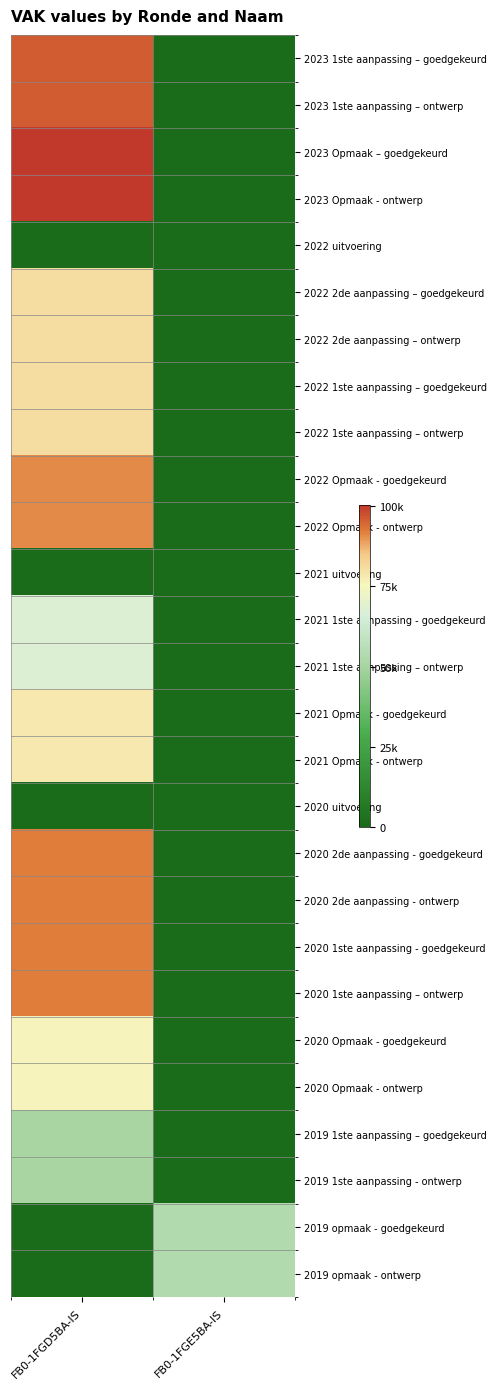

At how many categories does at least one series exceed 97848?

1